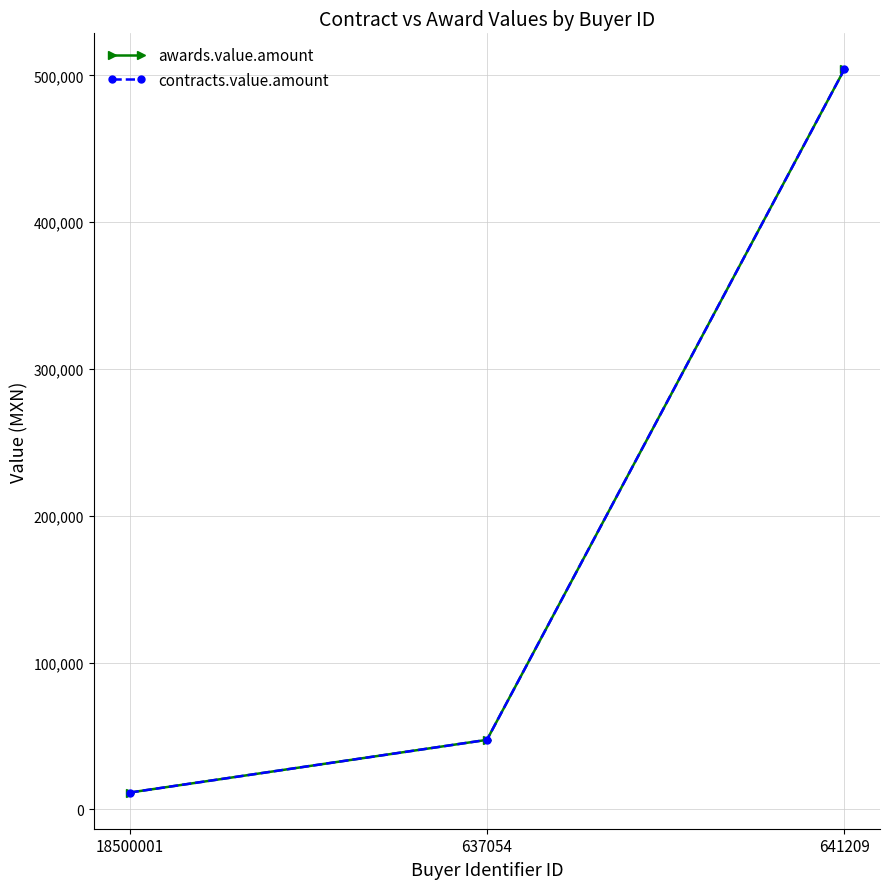

Is this an area chart (filled region under the line)?

No